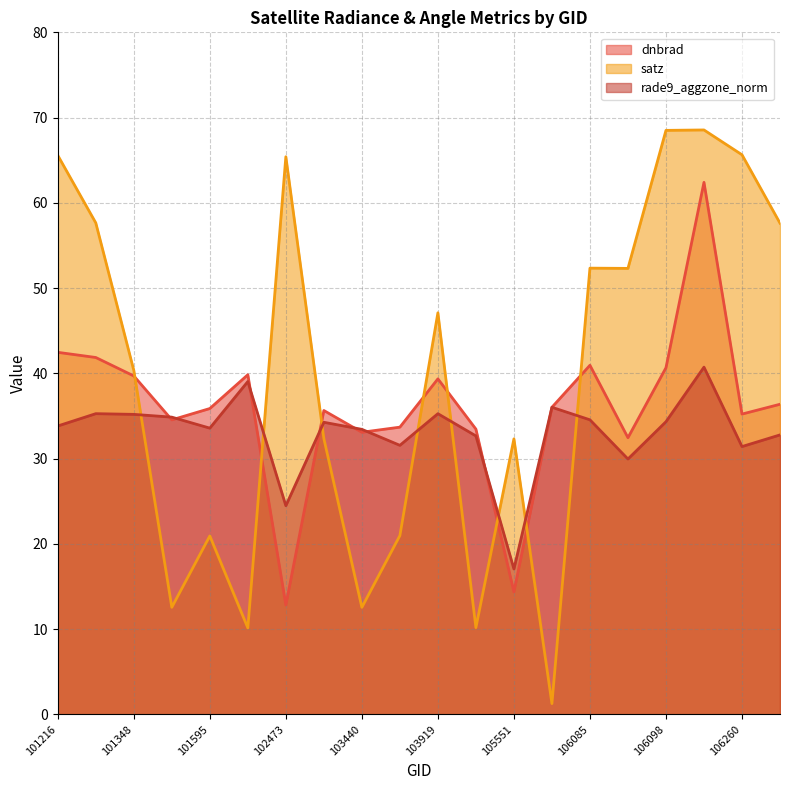

Where is satz nearest to the value 34?

102715